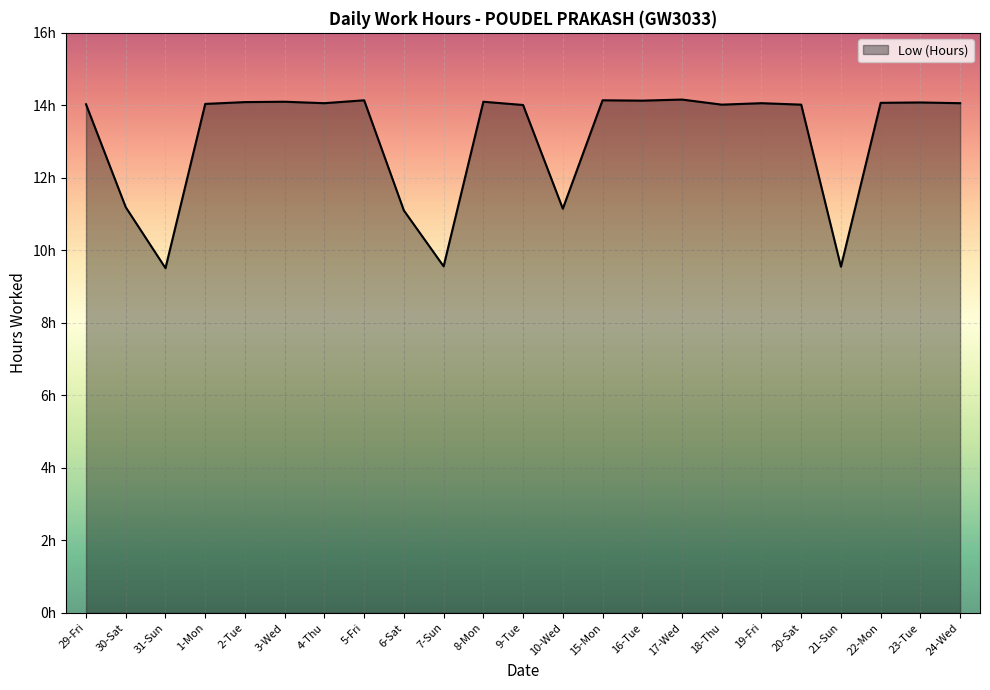

How many points are lower than both their immediate neighbors (excluding endpoints)?

7